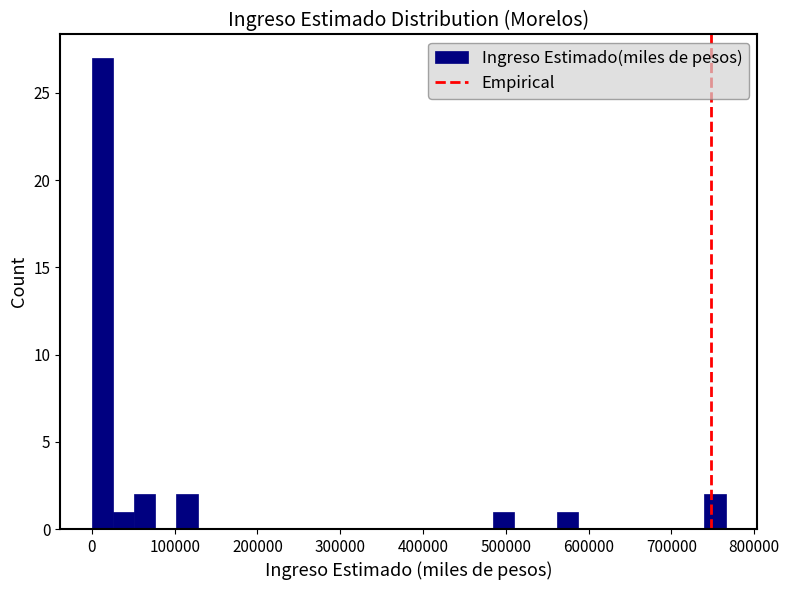

Around what value on the x-axis is the tallest bar? Give the approximate position of its centre, as read against the axis.

10000